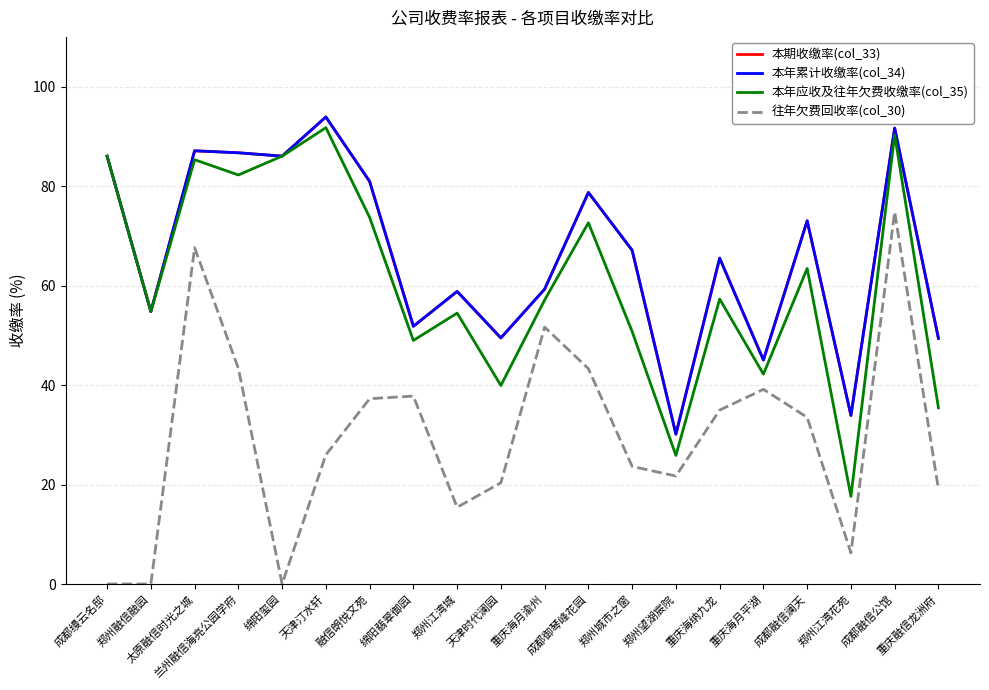

At which category does the chart reach its peak across all series?

天津汀水轩